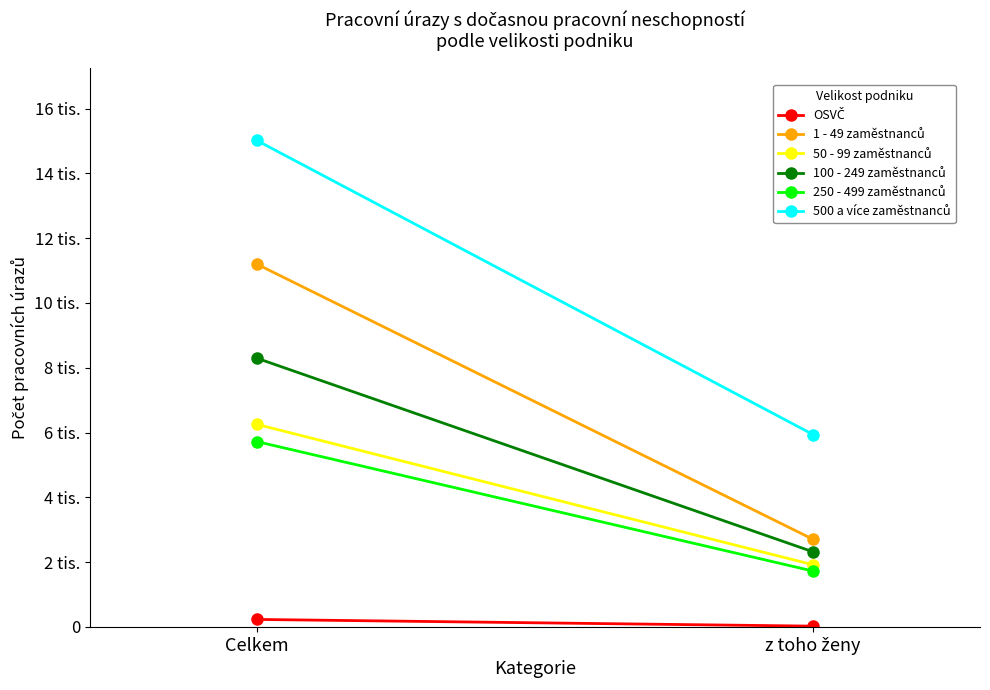

What value does the OSVČ series have at Celkem, to the nearest 10?

230